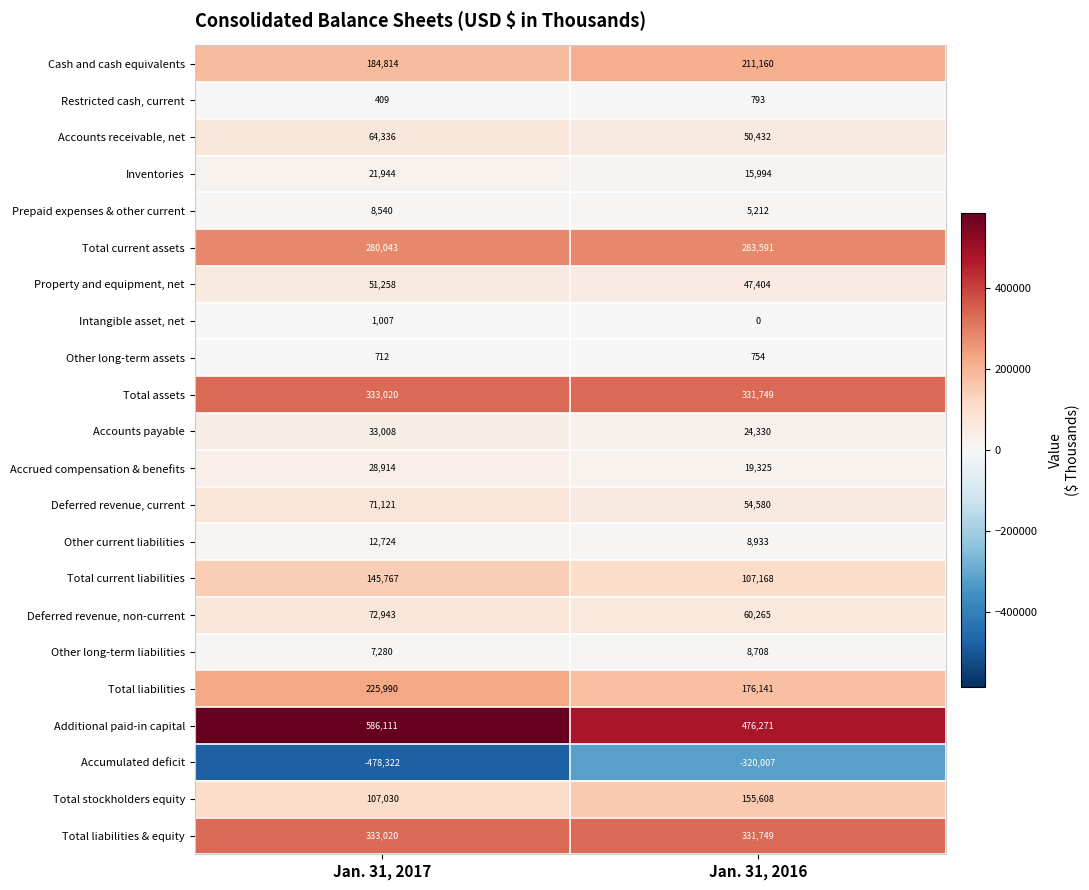

True or false: Prepaid expenses & other current has a value of 8231 at Jan. 31, 2016.

False